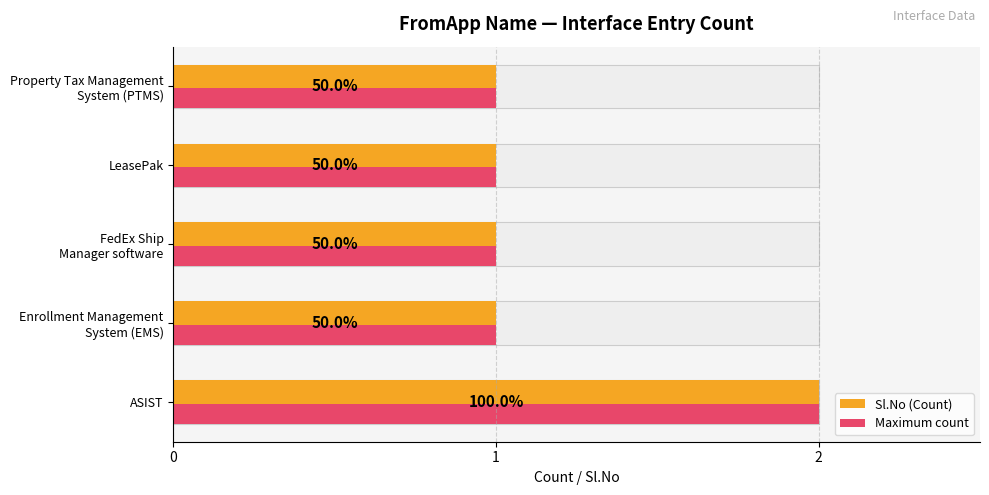

Count the number of data series in this chart.

2